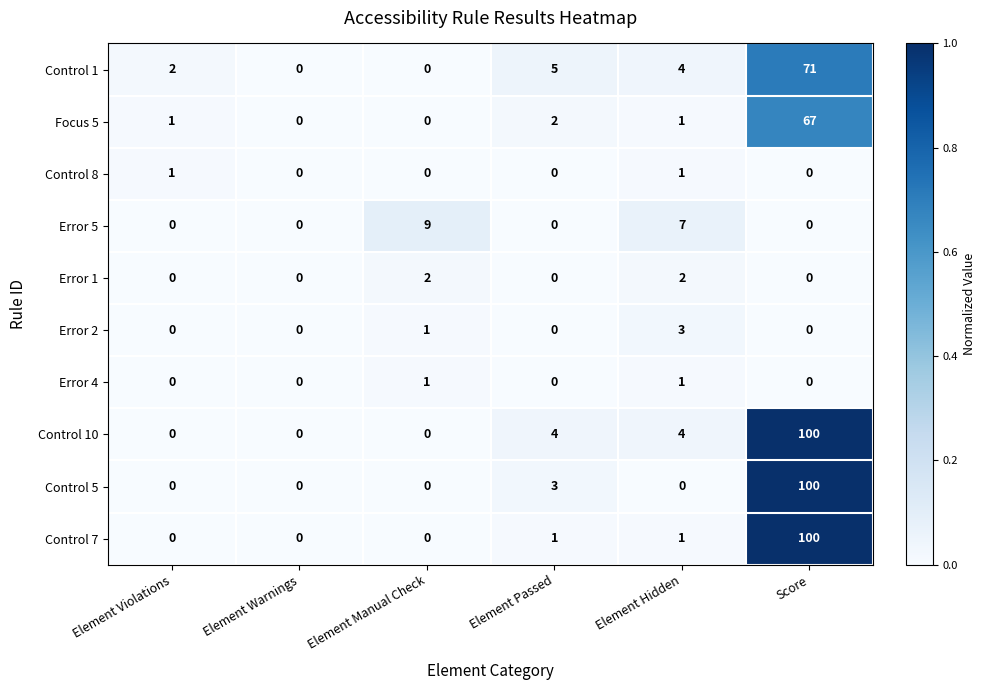

Which series has the largest total across all categories?

Control 10